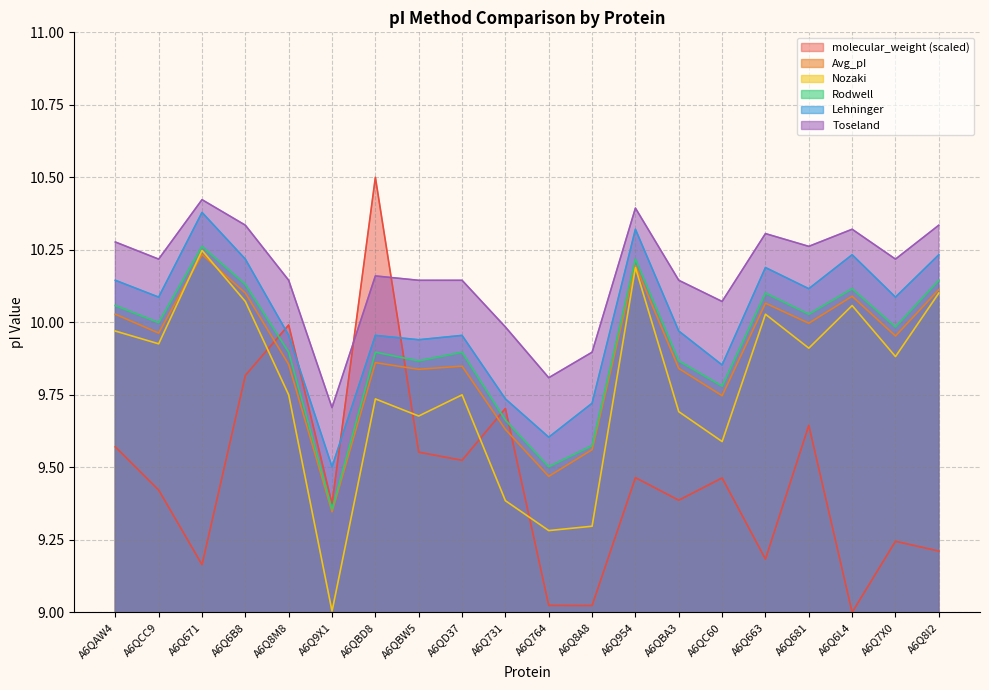

True or false: Avg_pI has a value of 6.5 at A6Q6L4.

False